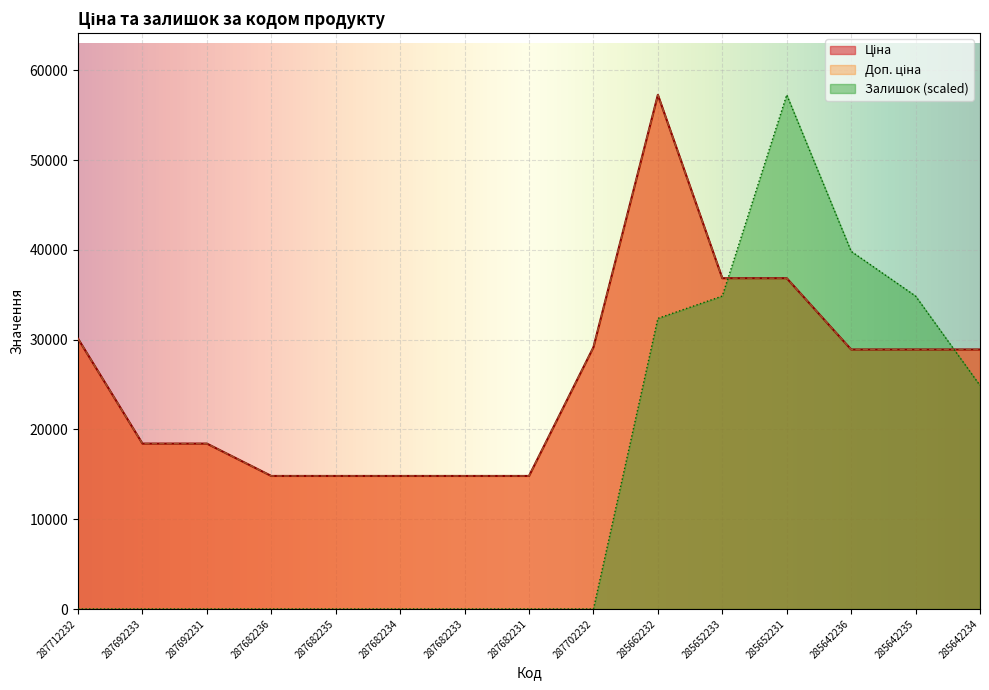

How many lines are shown in the chart?

3